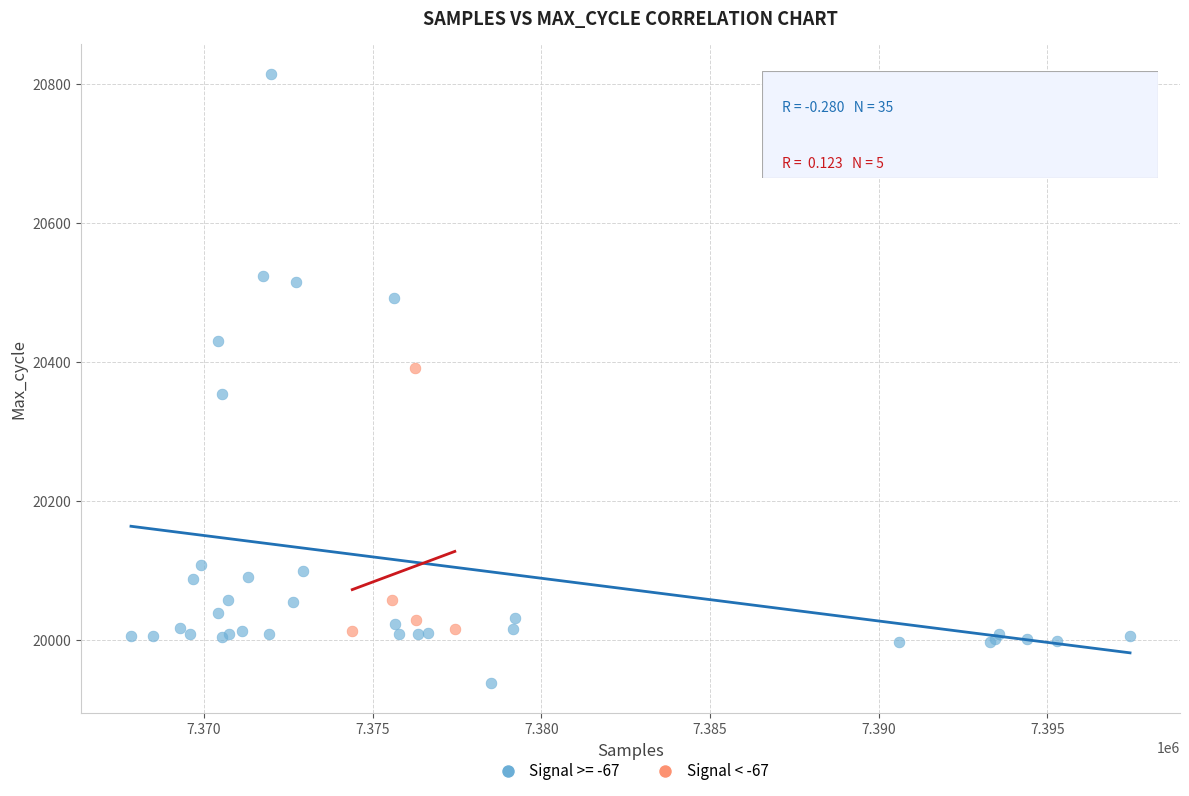

Which series contains the lowest Y value?

Signal >= -67